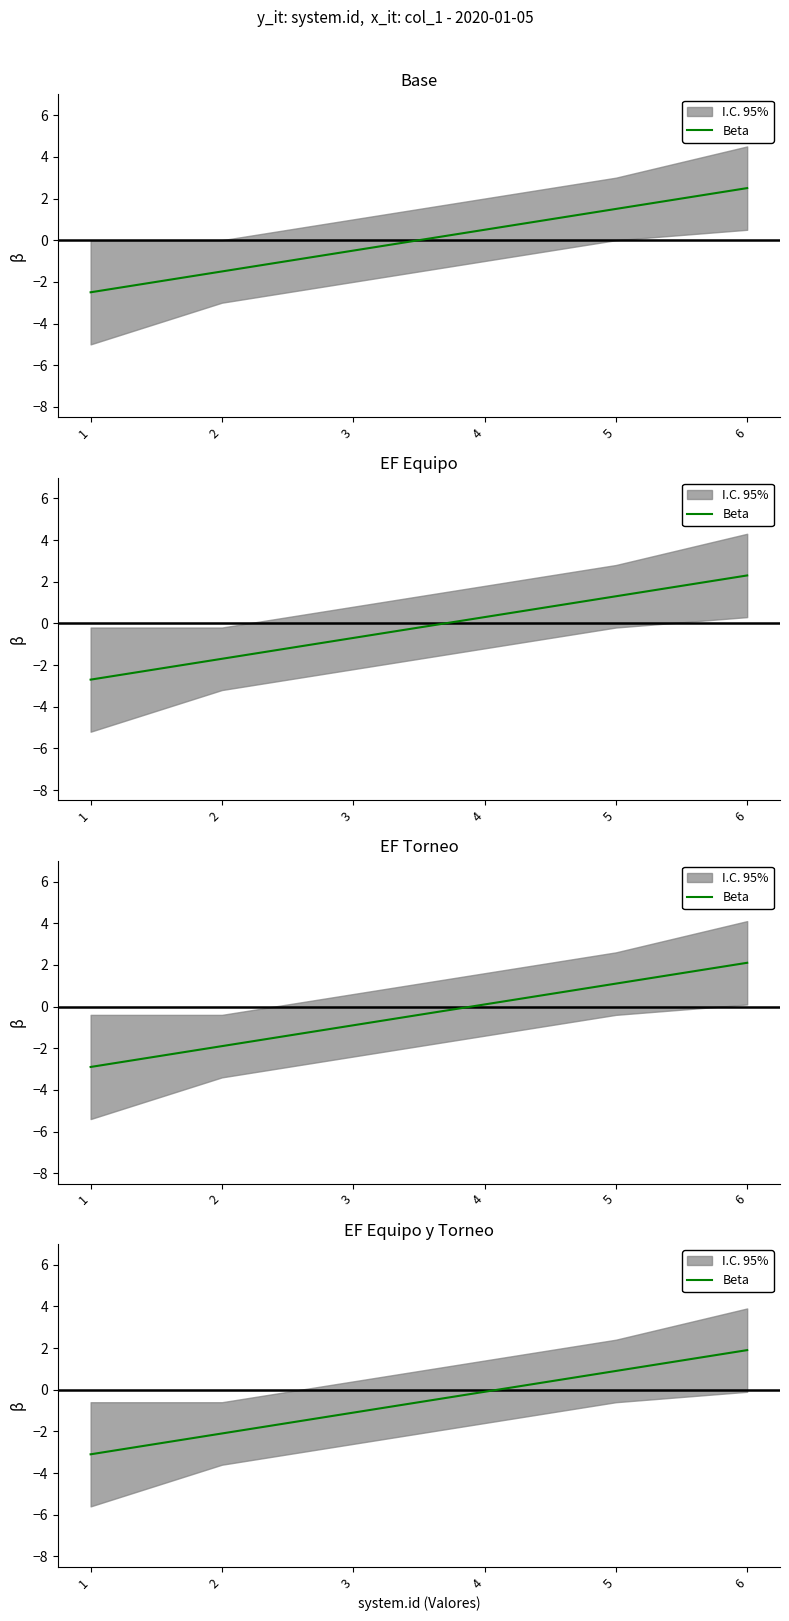

What is the sum of all values?

-3.6